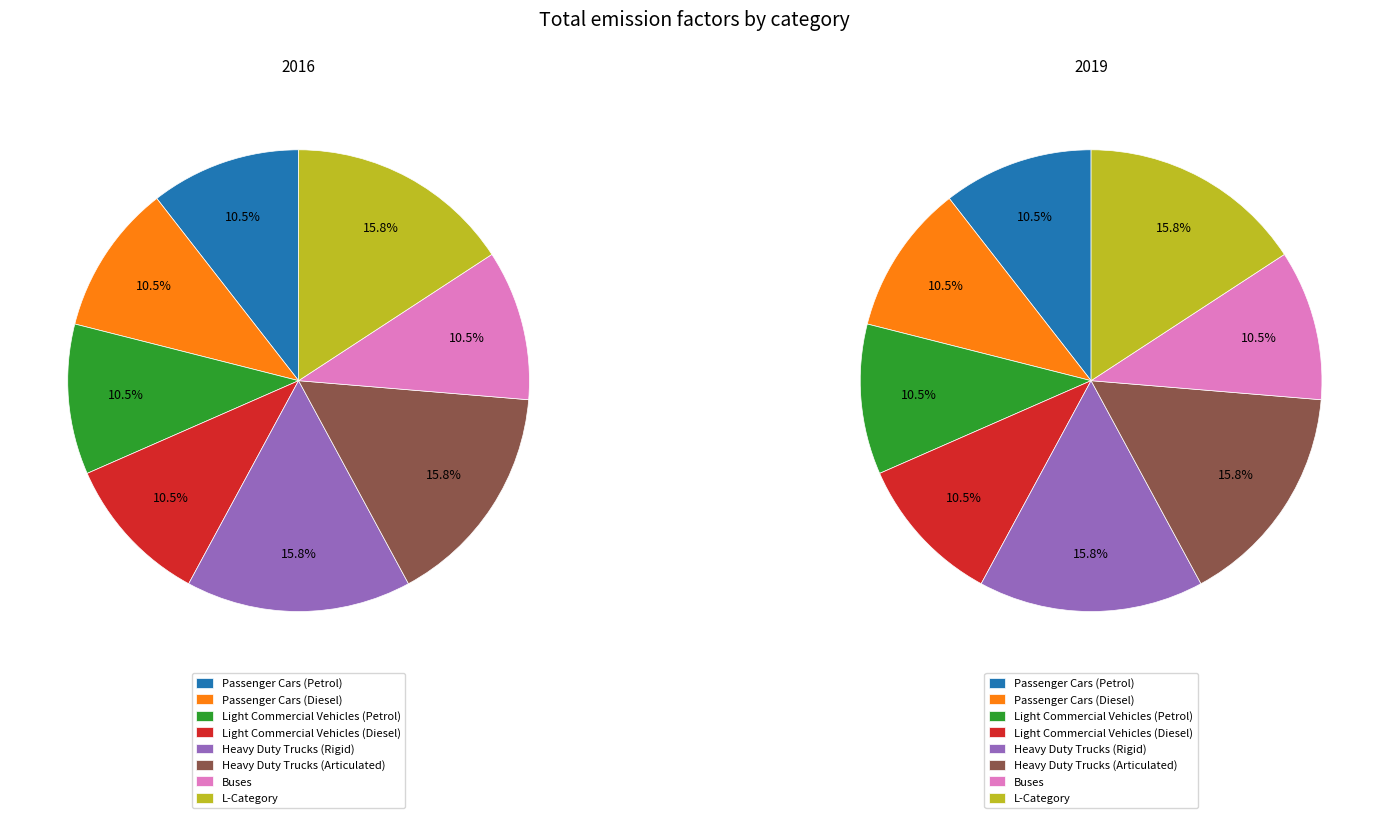

Is the sum of 6 and 4 greater than half?

No